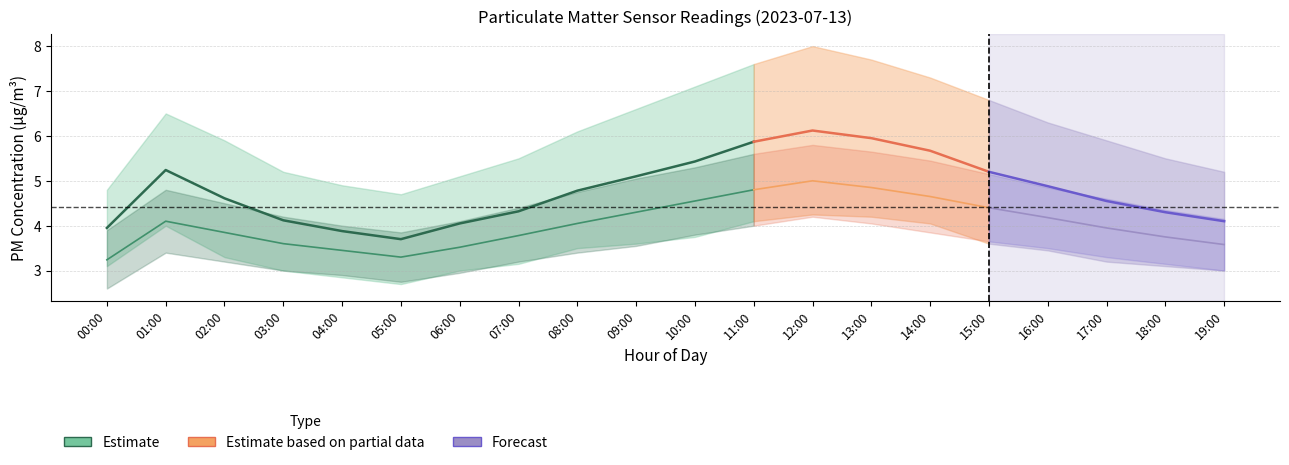

Is this an area chart (filled region under the line)?

No